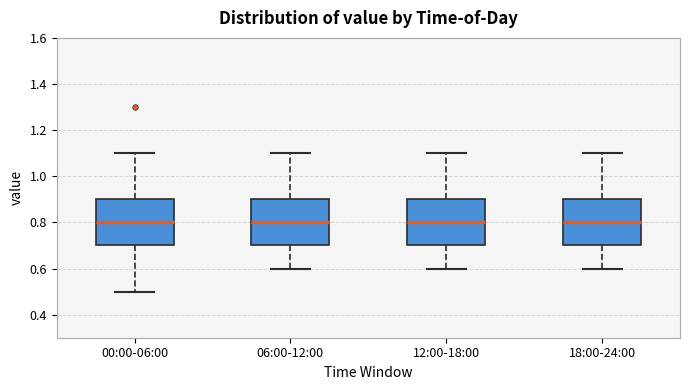

Reading left to right, read every box against the y-axis: the position of its median line, the range the box covers, and the ends of its whiskers. The values are not printed on the chart, so give them approximately, as read against the axis.

00:00-06:00: median 0.8, box 0.7 to 0.9, whiskers 0.5 to 1.1
06:00-12:00: median 0.8, box 0.7 to 0.9, whiskers 0.6 to 1.1
12:00-18:00: median 0.8, box 0.7 to 0.9, whiskers 0.6 to 1.1
18:00-24:00: median 0.8, box 0.7 to 0.9, whiskers 0.6 to 1.1